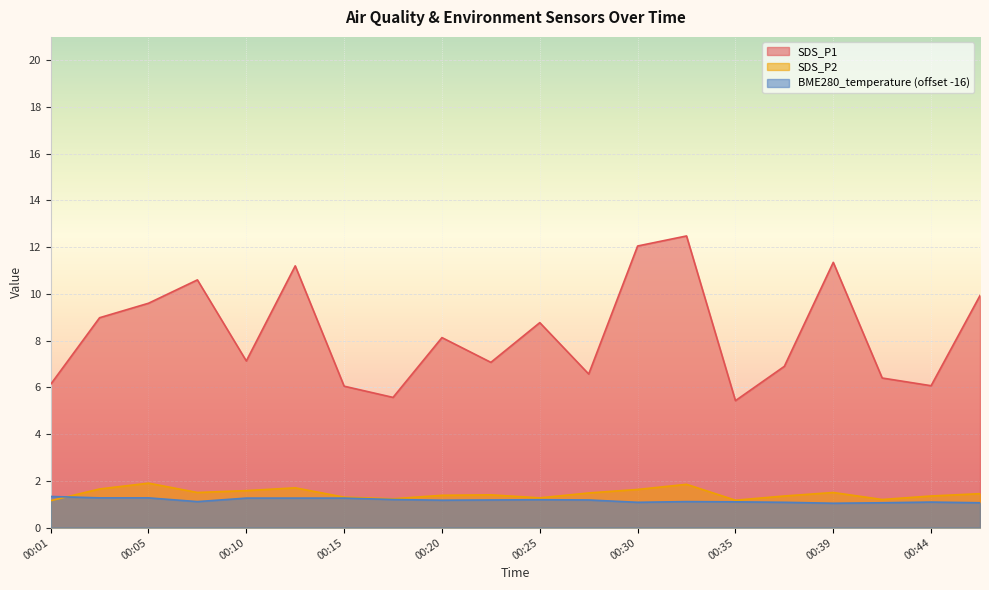

Reading left to right, list all the values displayed in this chart.

SDS_P1: 00:01=6.1	00:03=9.0	00:05=9.6	00:08=10.6	00:10=7.1	00:13=11.2	00:15=6.0	00:18=5.6	00:20=8.1	00:23=7.1	00:25=8.8	00:27=6.6	00:30=12.1	00:32=12.5	00:35=5.4	00:37=6.9	00:39=11.3	00:42=6.4	00:44=6.1	00:47=9.9
SDS_P2: 00:01=1.1	00:03=1.6	00:05=1.9	00:08=1.5	00:10=1.6	00:13=1.7	00:15=1.3	00:18=1.2	00:20=1.4	00:23=1.4	00:25=1.3	00:27=1.5	00:30=1.6	00:32=1.9	00:35=1.2	00:37=1.4	00:39=1.5	00:42=1.2	00:44=1.4	00:47=1.4
BME280_temperature: 00:01=1.3	00:03=1.3	00:05=1.3	00:08=1.1	00:10=1.3	00:13=1.3	00:15=1.3	00:18=1.2	00:20=1.2	00:23=1.2	00:25=1.2	00:27=1.2	00:30=1.1	00:32=1.1	00:35=1.1	00:37=1.1	00:39=1.0	00:42=1.1	00:44=1.1	00:47=1.1